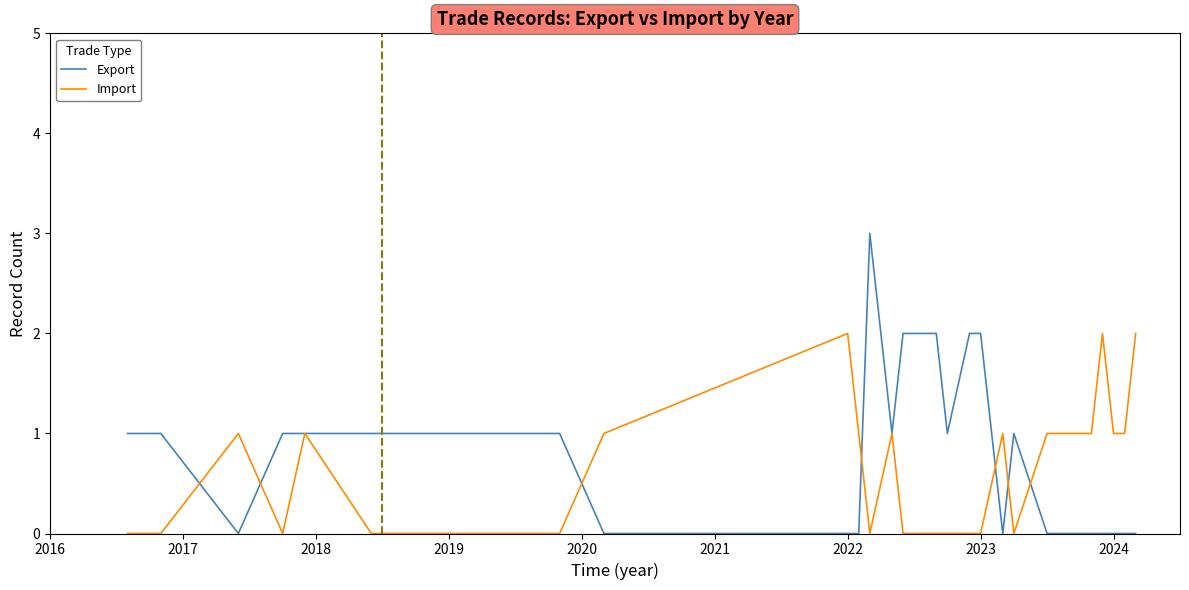

List the series in order of their overall mean, highest first.

Export, Import